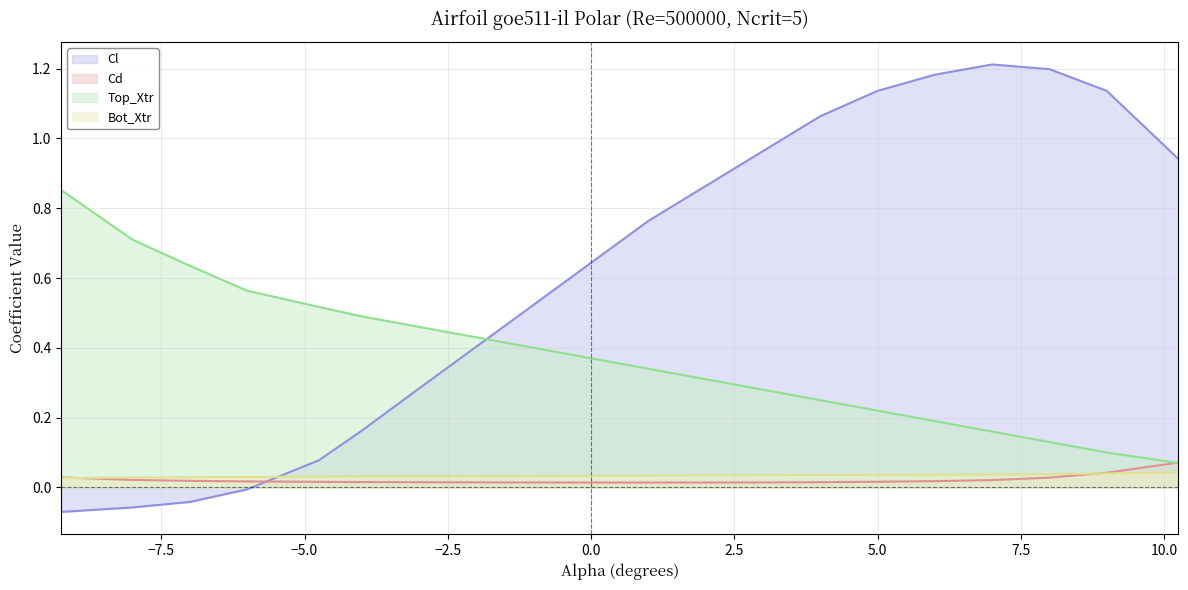

Reading left to right, extract all data points from this chart.

Cl: -0.1	-0.1	-0.0	-0.0	0.1	0.2	0.3	0.4	0.5	0.6	0.8	0.9	1.0	1.1	1.1	1.2	1.2	1.2	1.1	0.9
Cd: 0.0	0.0	0.0	0.0	0.0	0.0	0.0	0.0	0.0	0.0	0.0	0.0	0.0	0.0	0.0	0.0	0.0	0.0	0.0	0.1
Top_Xtr: 0.9	0.7	0.6	0.6	0.5	0.5	0.5	0.4	0.4	0.4	0.3	0.3	0.3	0.2	0.2	0.2	0.2	0.1	0.1	0.1
Bot_Xtr: 0.0	0.0	0.0	0.0	0.0	0.0	0.0	0.0	0.0	0.0	0.0	0.0	0.0	0.0	0.0	0.0	0.0	0.0	0.0	0.0